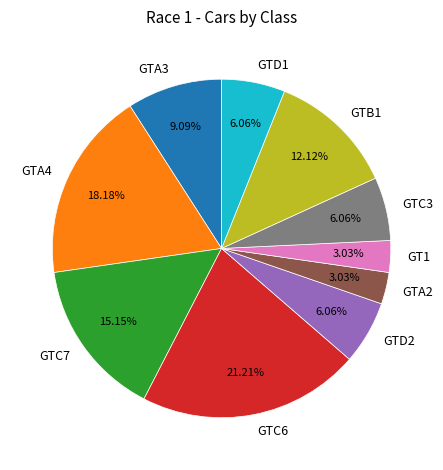

To the nearest percent, what is the combined percentage of GTD1 and GTA3?

15%